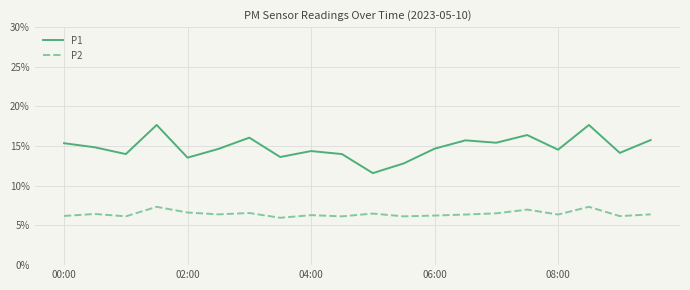

True or false: P1 and P2 intersect in this chart.

False